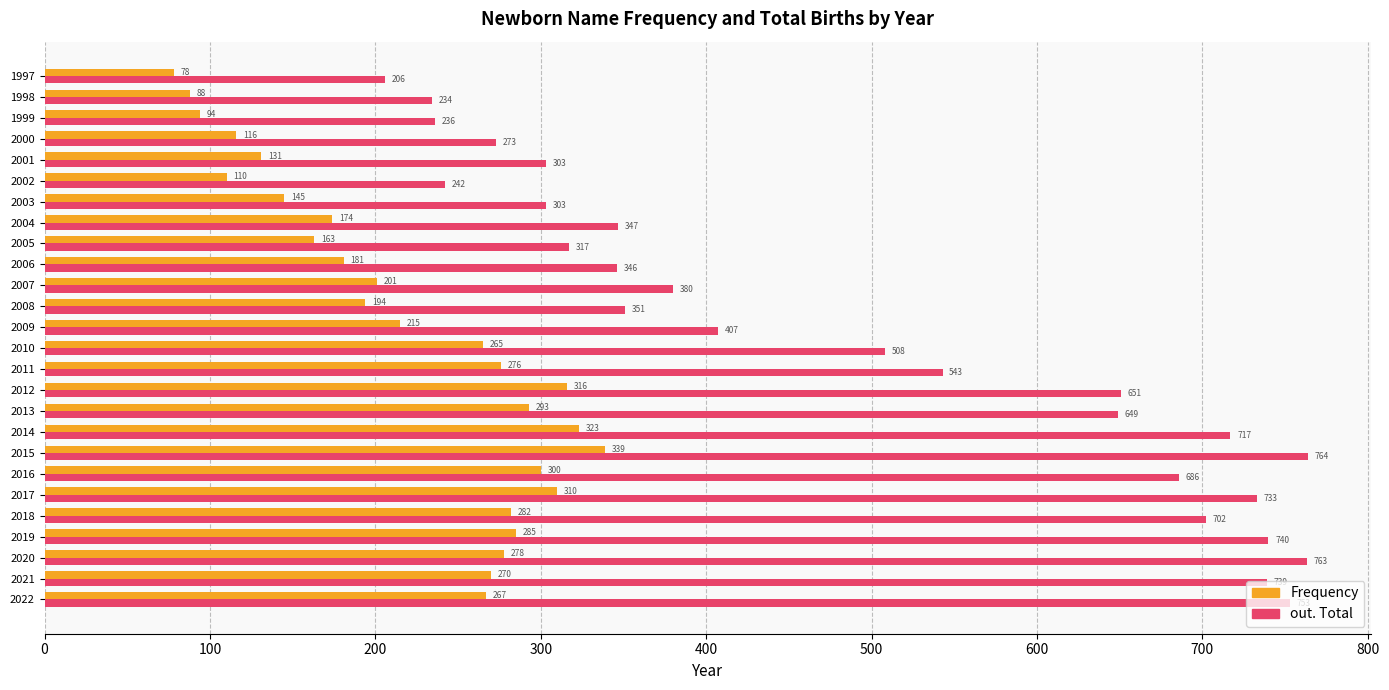

What is the maximum value for out. Total?

764